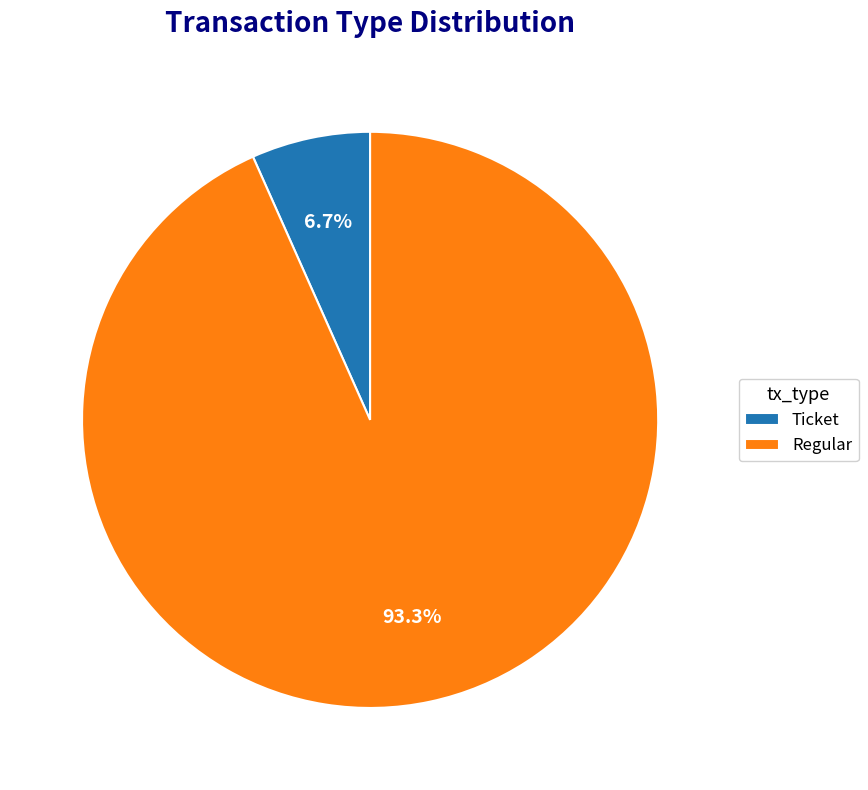

Count the number of slices in the pie.

2